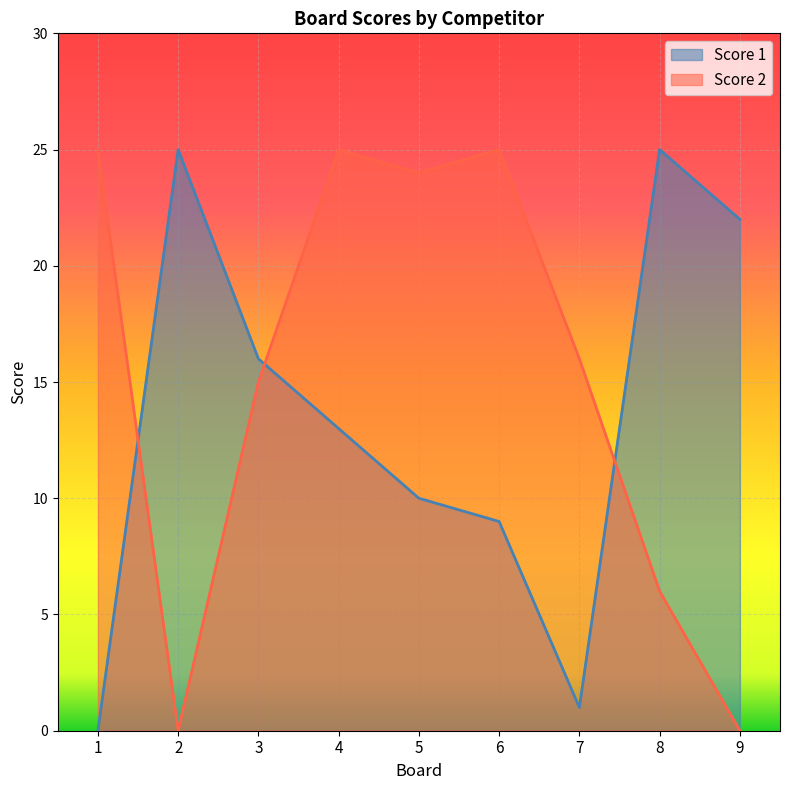

Rank the series by their average value, from lowest to highest.

Score 1, Score 2